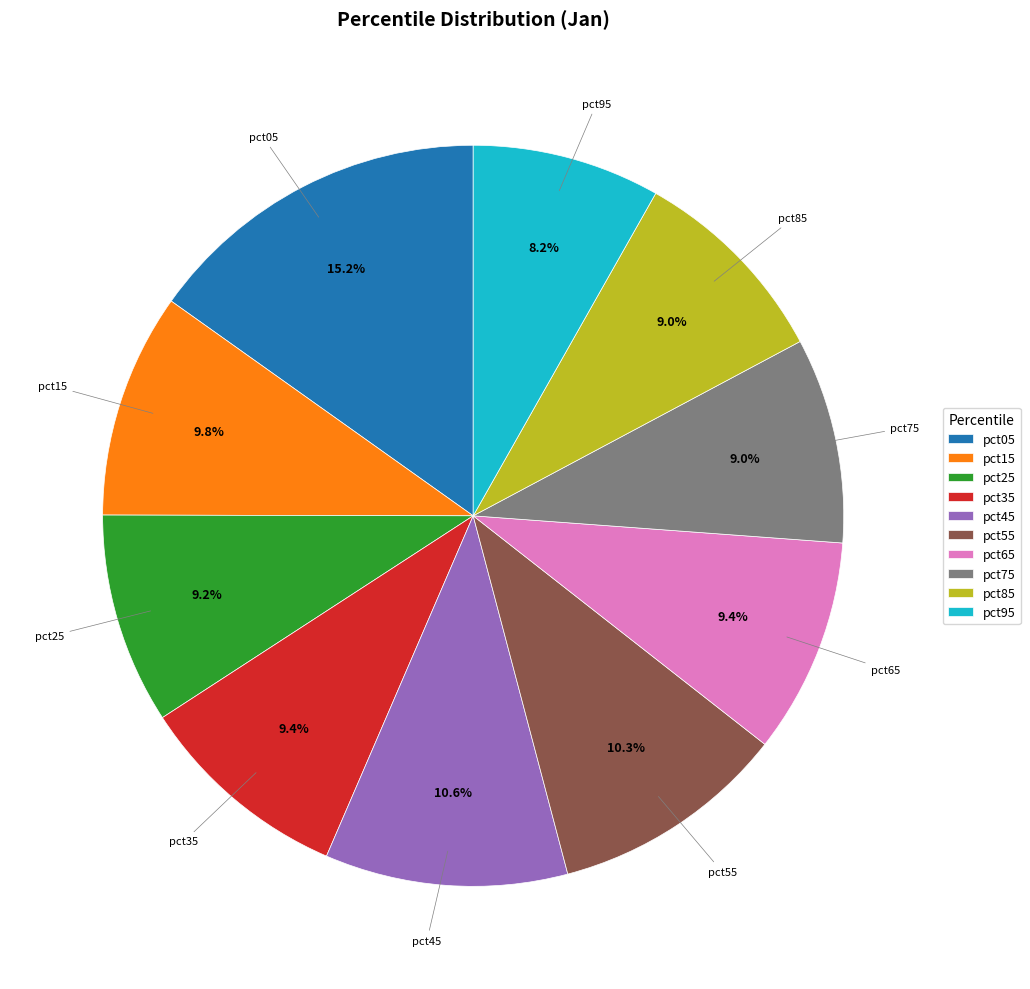

Which has a higher value, pct05 or pct45?

pct05